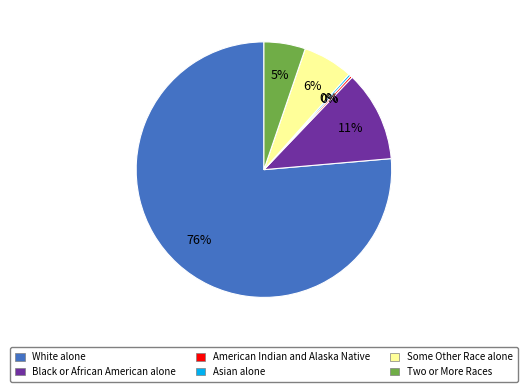

To the nearest percent, what is the difference between the Two or More Races and Black or African American alone slice percentages?

6%